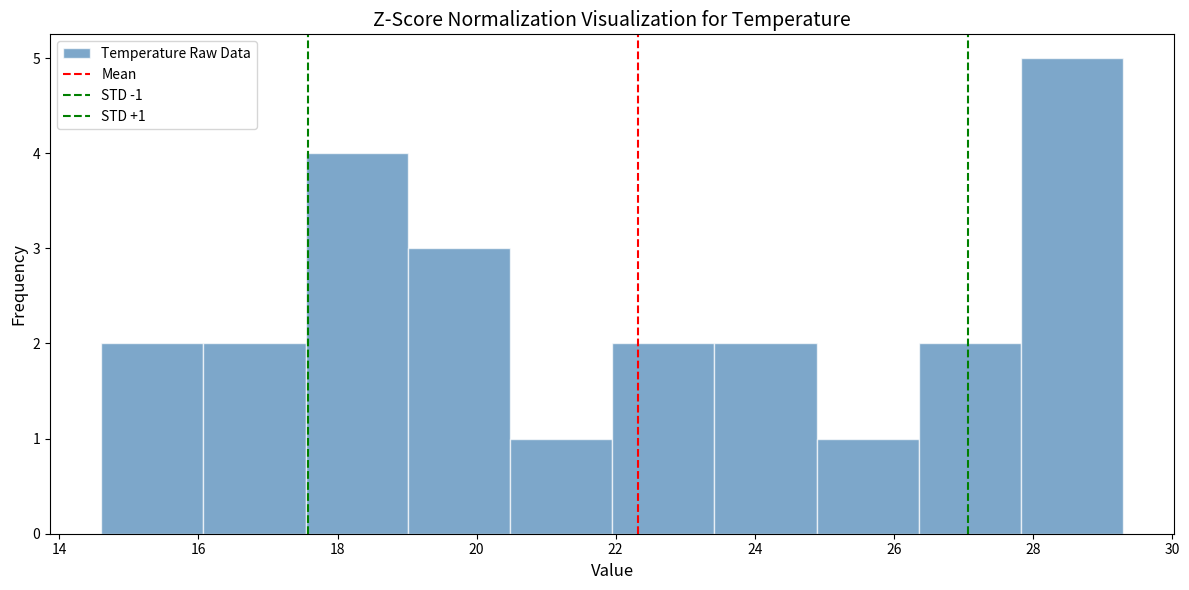

Which range on the x-axis has the tallest bar?

27.8 to 29.4